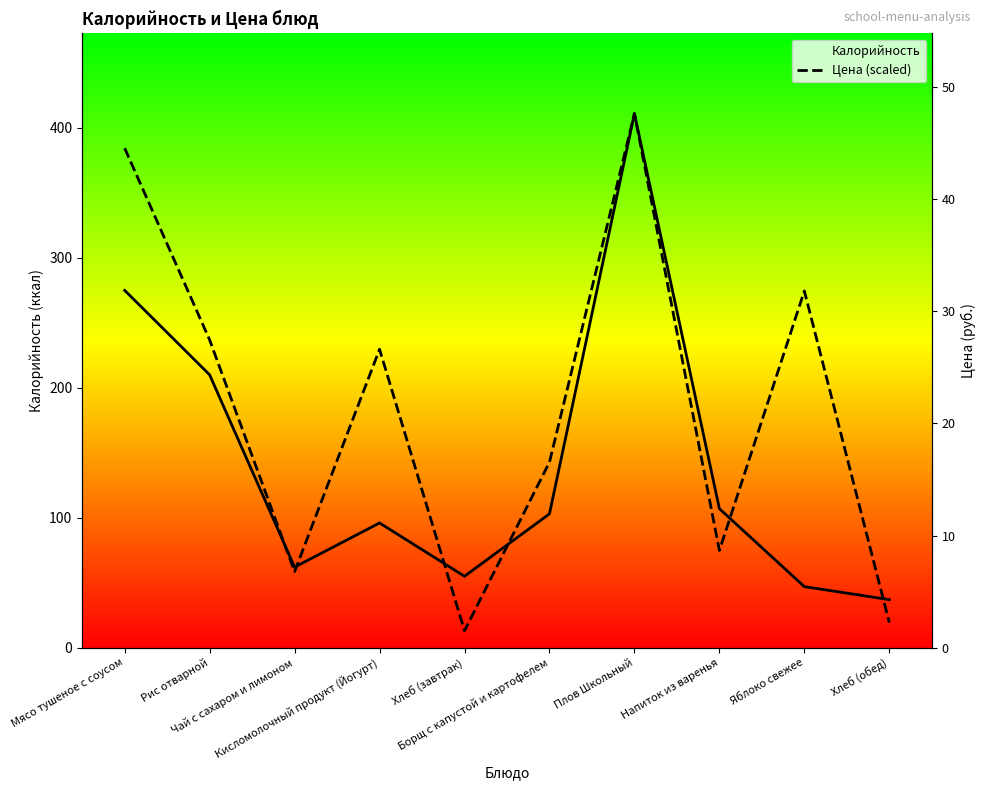

What is the difference between the Калорийность values at Яблоко свежее and Борщ с капустой и картофелем?

56.0